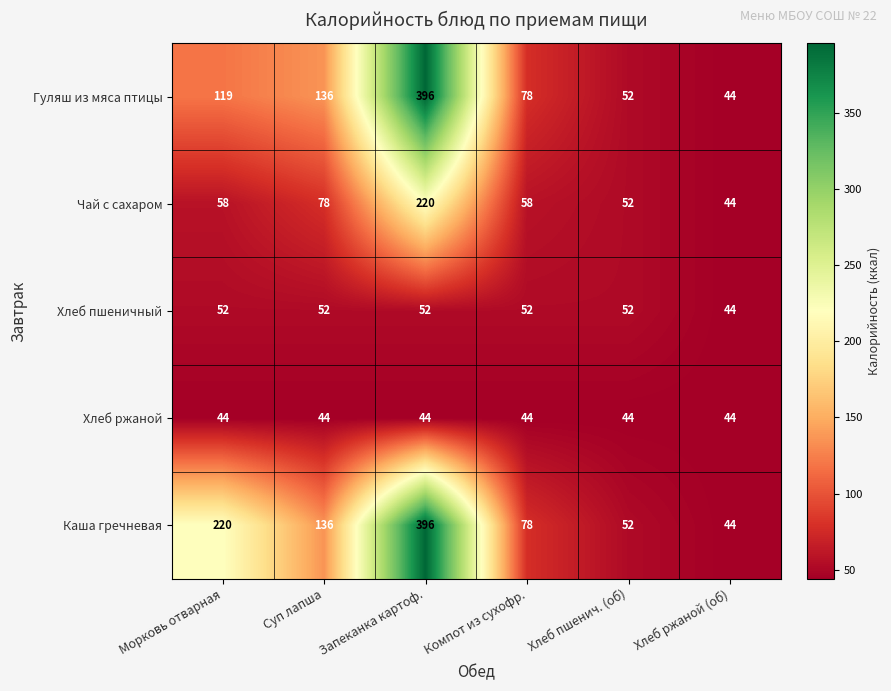

Reading left to right, what are all the values shown in this chart?

Гуляш из мяса птицы: Морковь отварная=119	Суп лапша=136	Запеканка картоф.=396	Компот из сухофр.=78	Хлеб пшенич. (об)=52	Хлеб ржаной (об)=44
Чай с сахаром: Морковь отварная=58	Суп лапша=78	Запеканка картоф.=220	Компот из сухофр.=58	Хлеб пшенич. (об)=52	Хлеб ржаной (об)=44
Хлеб пшеничный: Морковь отварная=52	Суп лапша=52	Запеканка картоф.=52	Компот из сухофр.=52	Хлеб пшенич. (об)=52	Хлеб ржаной (об)=44
Хлеб ржаной: Морковь отварная=44	Суп лапша=44	Запеканка картоф.=44	Компот из сухофр.=44	Хлеб пшенич. (об)=44	Хлеб ржаной (об)=44
Каша гречневая: Морковь отварная=220	Суп лапша=136	Запеканка картоф.=396	Компот из сухофр.=78	Хлеб пшенич. (об)=52	Хлеб ржаной (об)=44